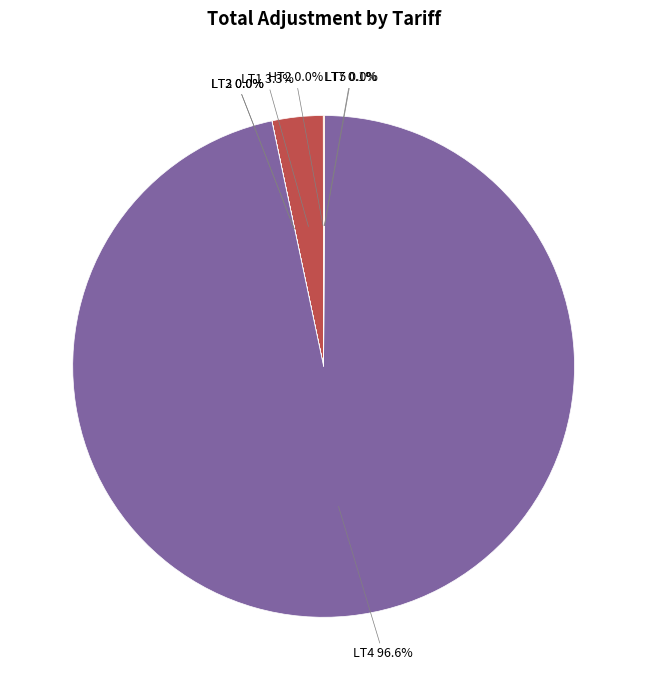

Is there a majority slice in this chart?

Yes